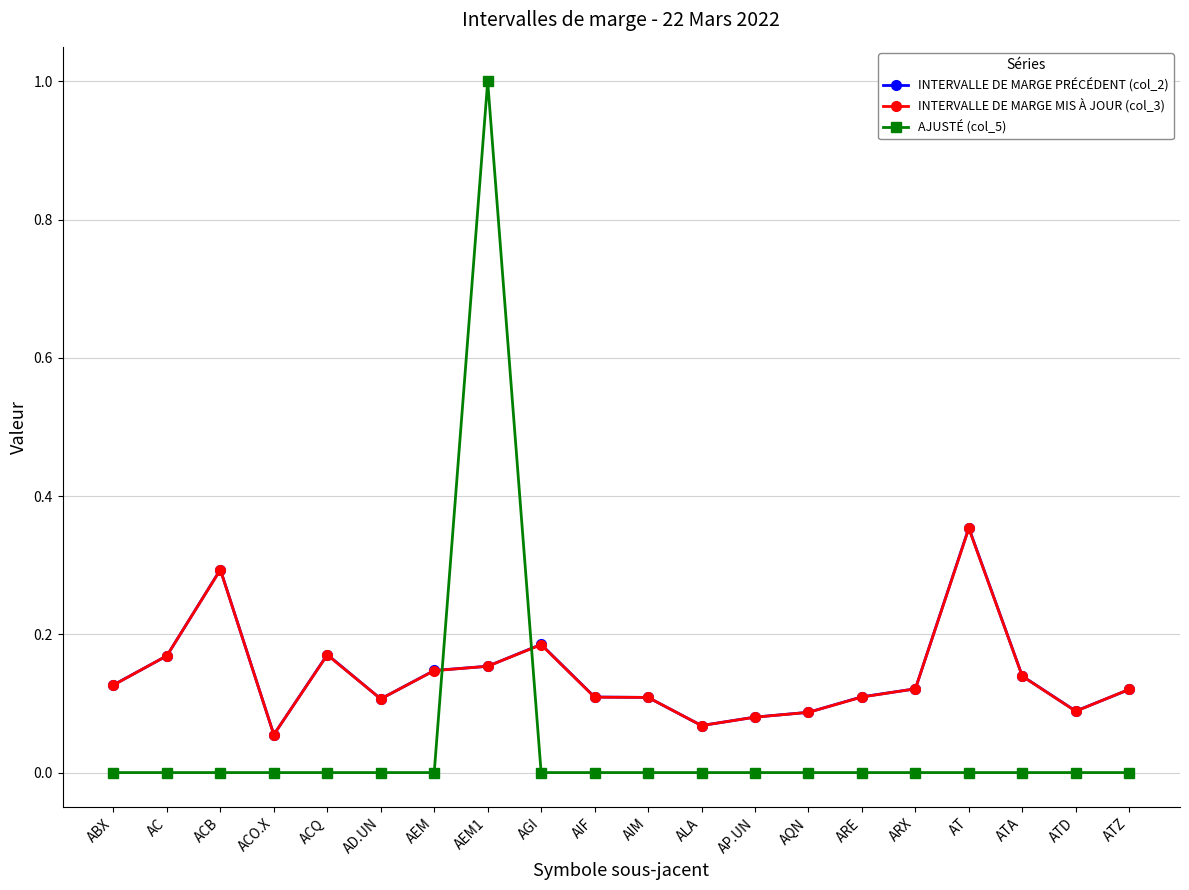

True or false: INTERVALLE DE MARGE MIS À JOUR (col_3) has more than 1 interior local peaks.

True